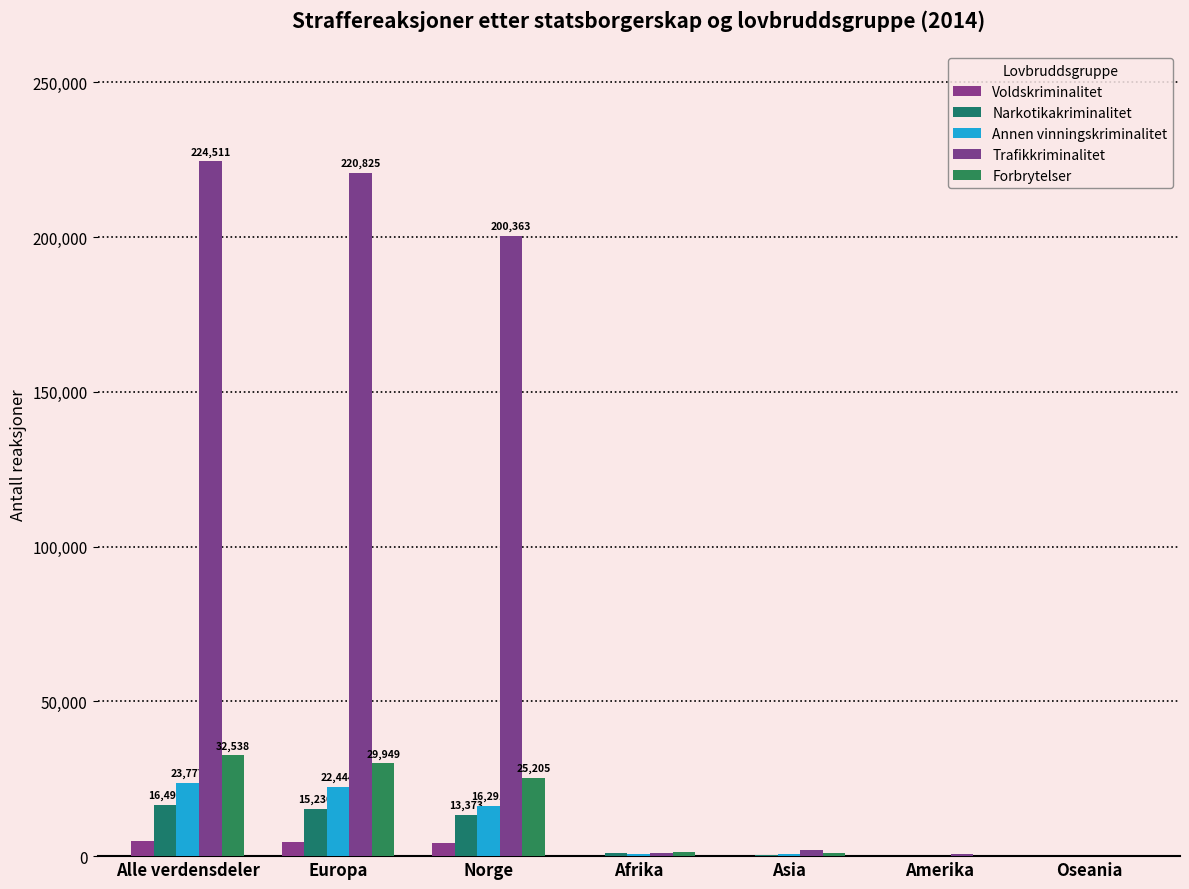

What position from the right is Asia?

3